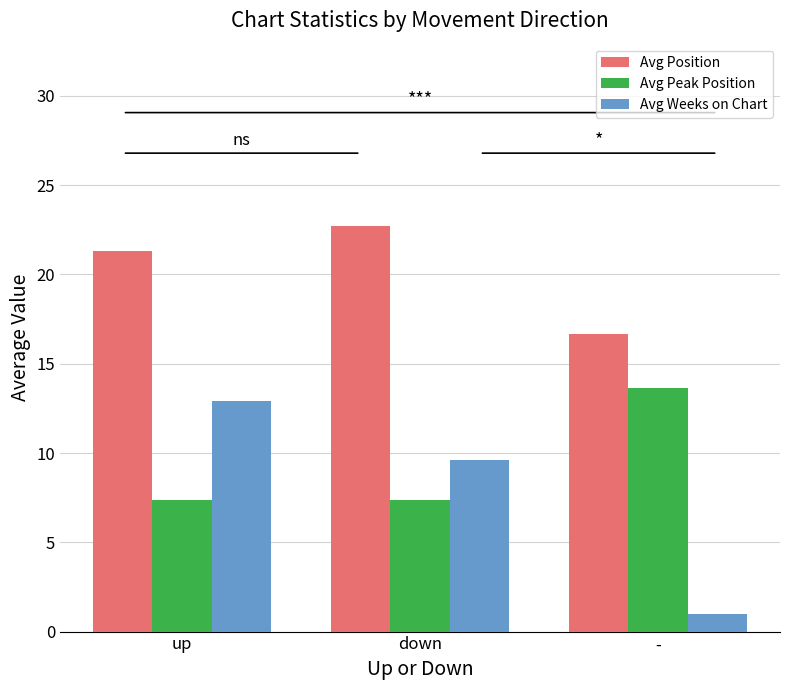

Which series has the widest spread of values?

Avg Weeks on Chart